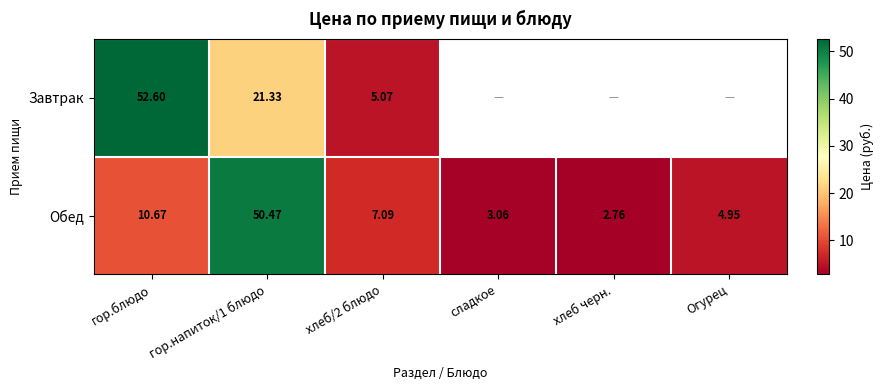

At which label is Обед closest to 26?

гор.блюдо